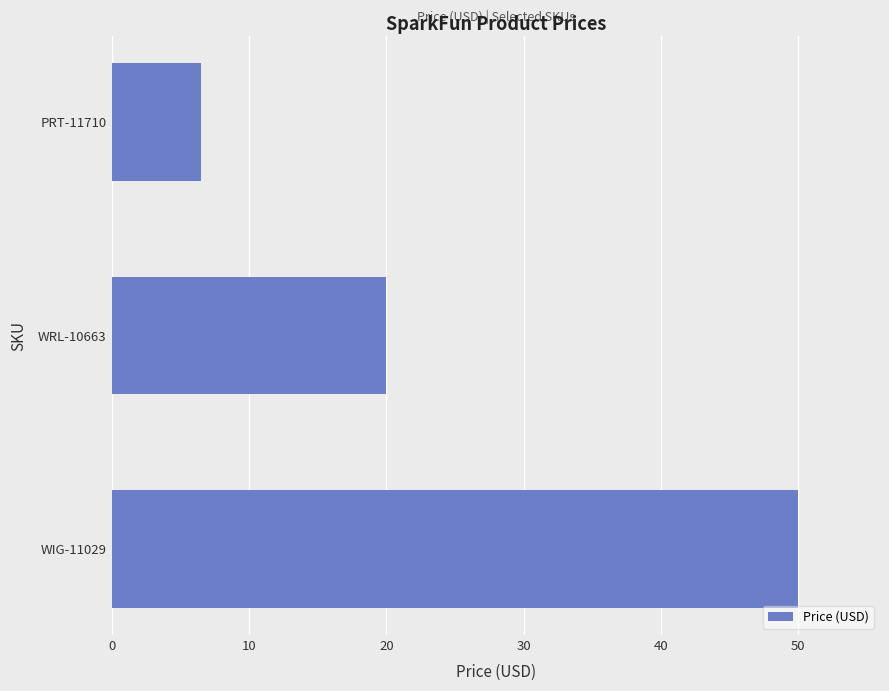

How many data points are above 19?

2